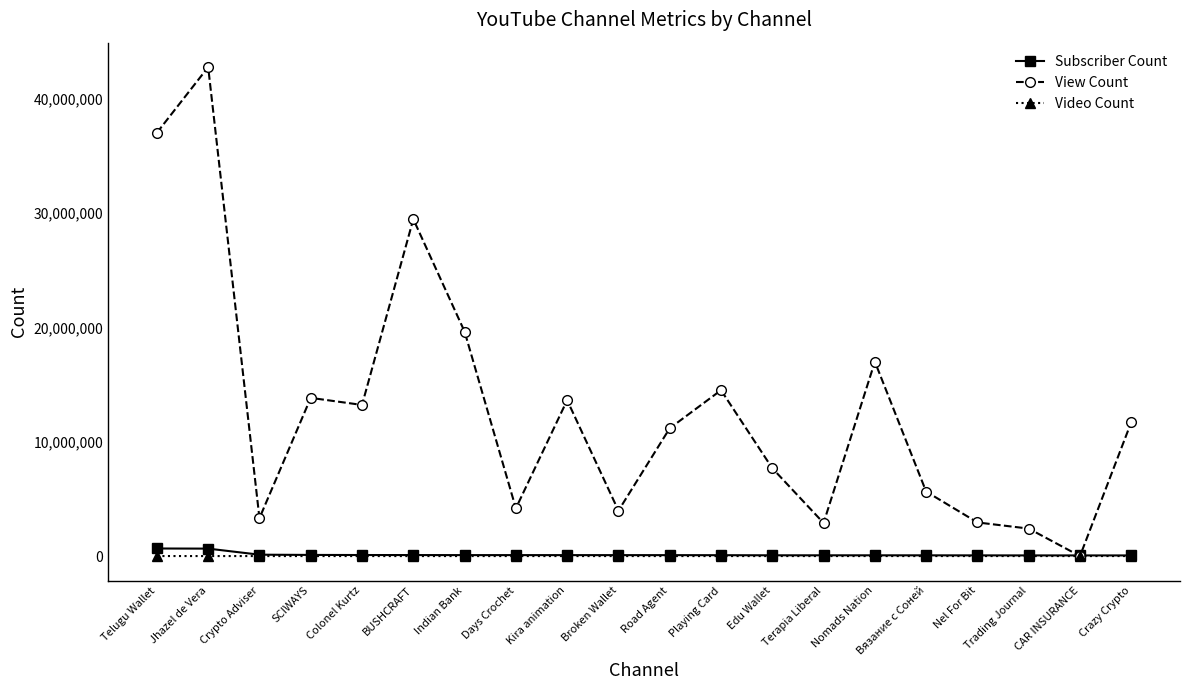

Which series changed the most between BUSHCRAFT and Terapia Liberal?

View Count